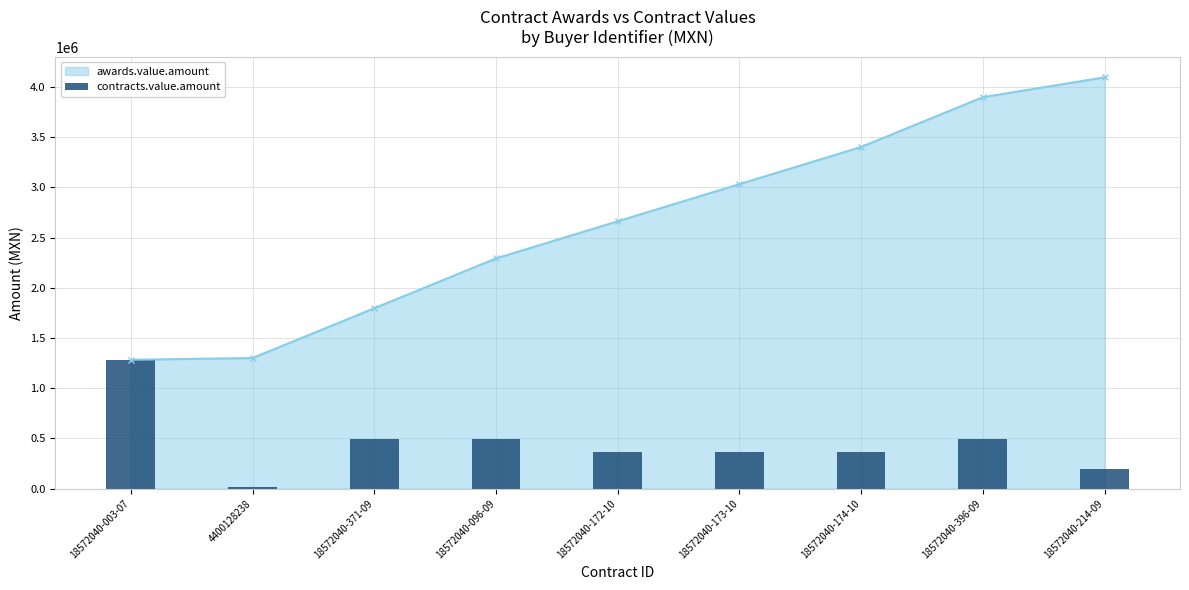

Does the chart contain stacked bars?

No